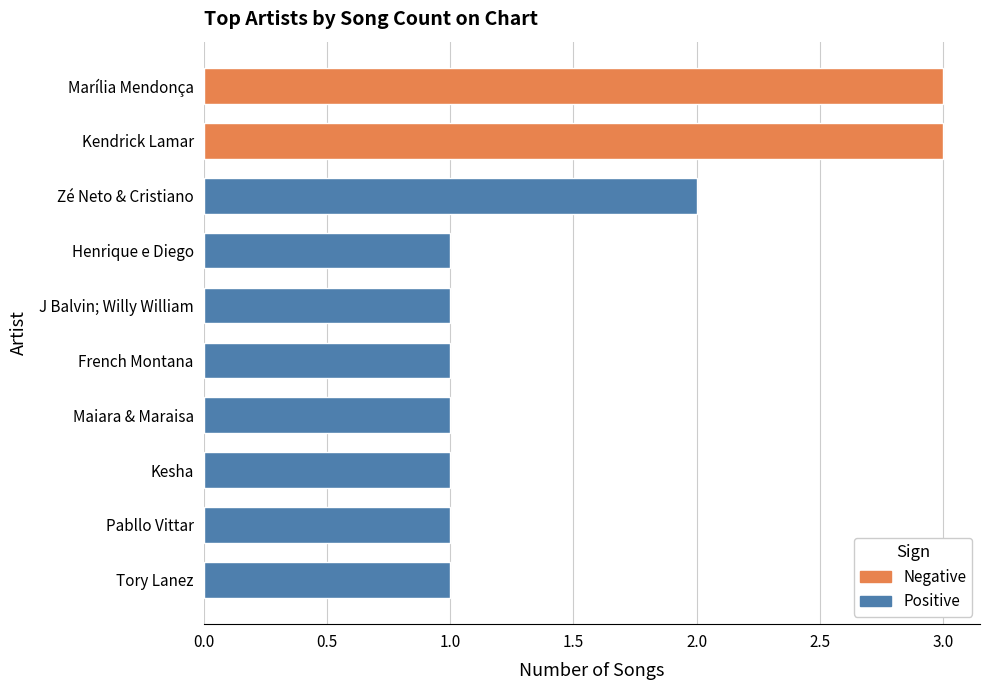

What is the ratio of the value at Henrique e Diego to the value at Kendrick Lamar?

0.3